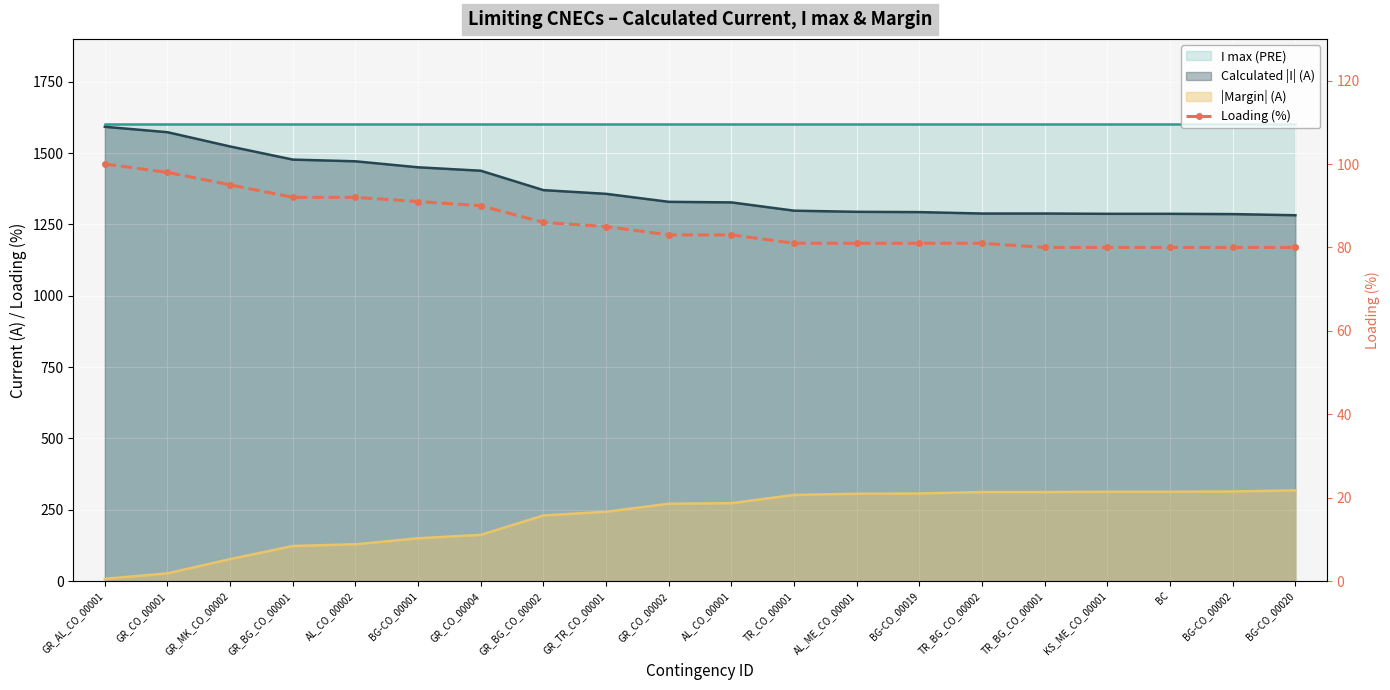

Rank the categories by value from lowest to highest.

TR_BG_CO_00001, KS_ME_CO_00001, BC, BG-CO_00002, BG-CO_00020, TR_CO_00001, AL_ME_CO_00001, BG-CO_00019, TR_BG_CO_00002, GR_CO_00002, AL_CO_00001, GR_TR_CO_00001, GR_BG_CO_00002, GR_CO_00004, BG-CO_00001, GR_BG_CO_00001, AL_CO_00002, GR_MK_CO_00002, GR_CO_00001, GR_AL_CO_00001